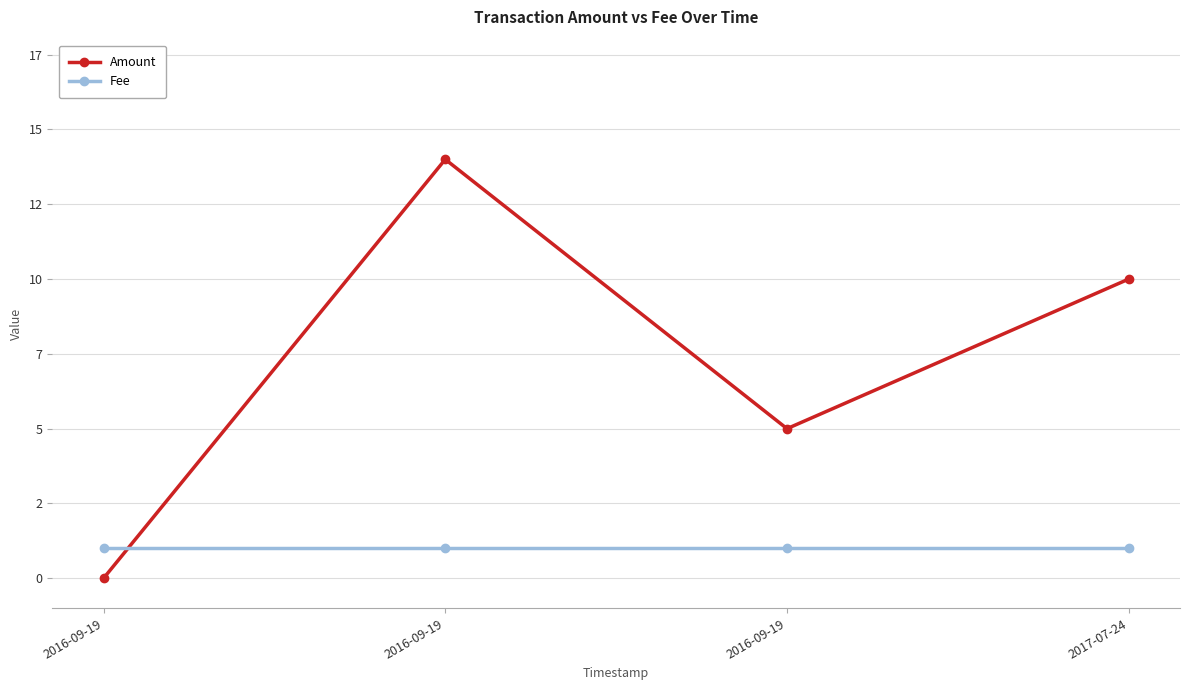

What are all the series names shown in the legend?

Amount, Fee